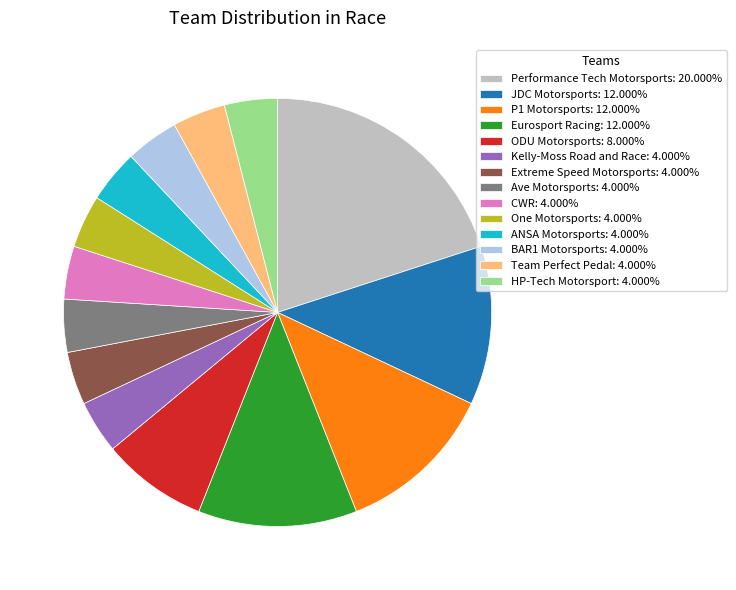

Which slice is the largest?

Performance Tech Motorsports